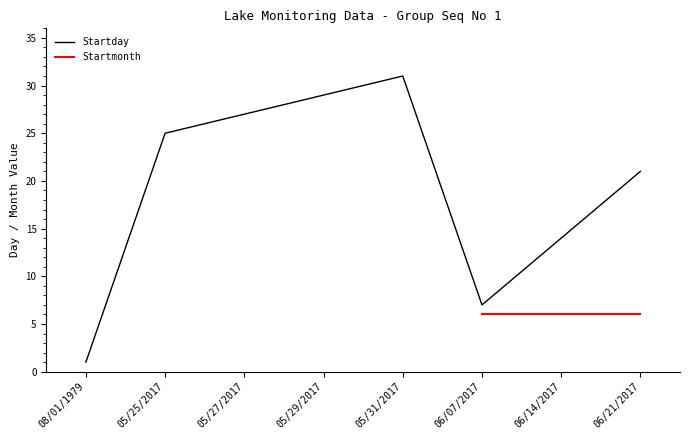

The chart shows a value of 24 at 06/14/2017. True or false?

False